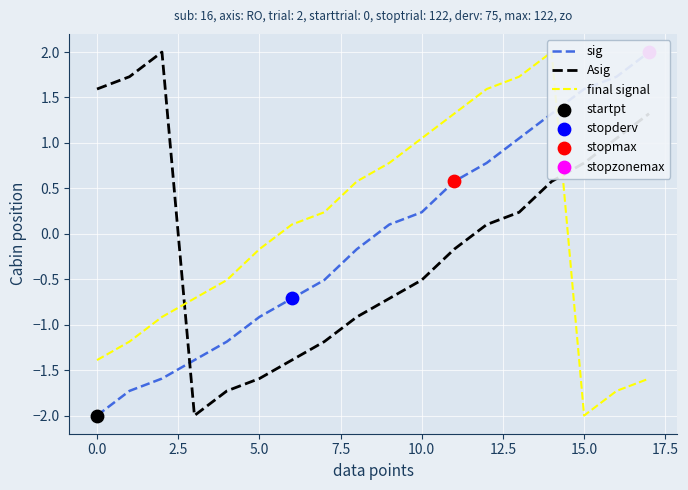

Which series has the largest Y range (max minus min)?

sig